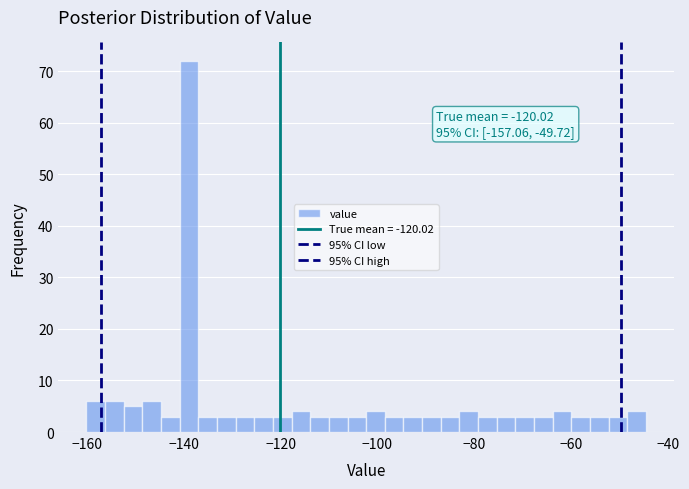

Read against the x-axis, roughly where is the centre of the tallest bar?

-138